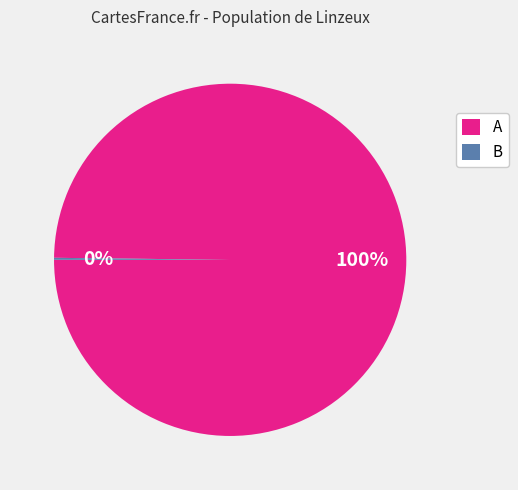

What percentage is the A slice, to the nearest percent?

100%